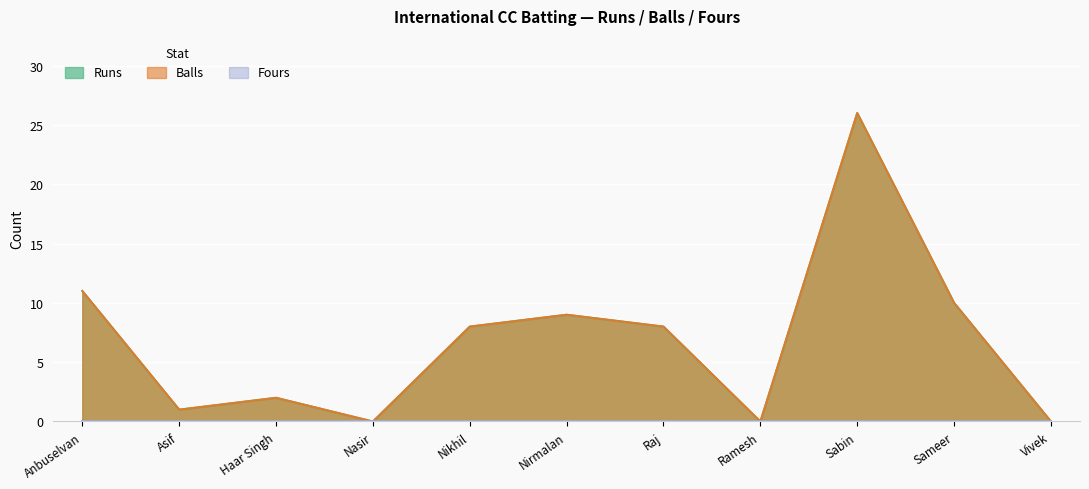

Where is the first local minimum for Balls?

Asif